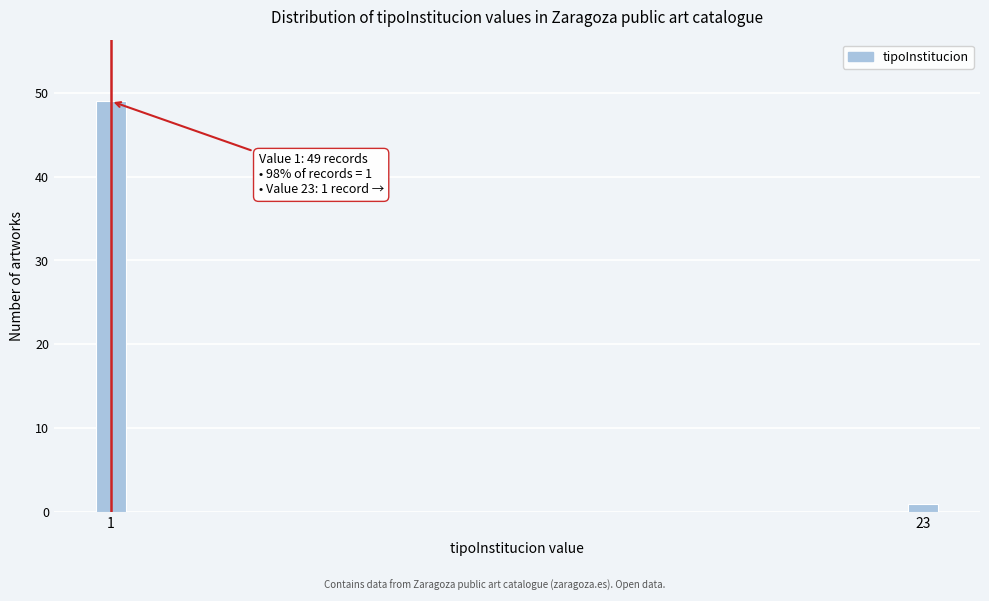

Reading right to left, extract all data points from this chart.

1	49